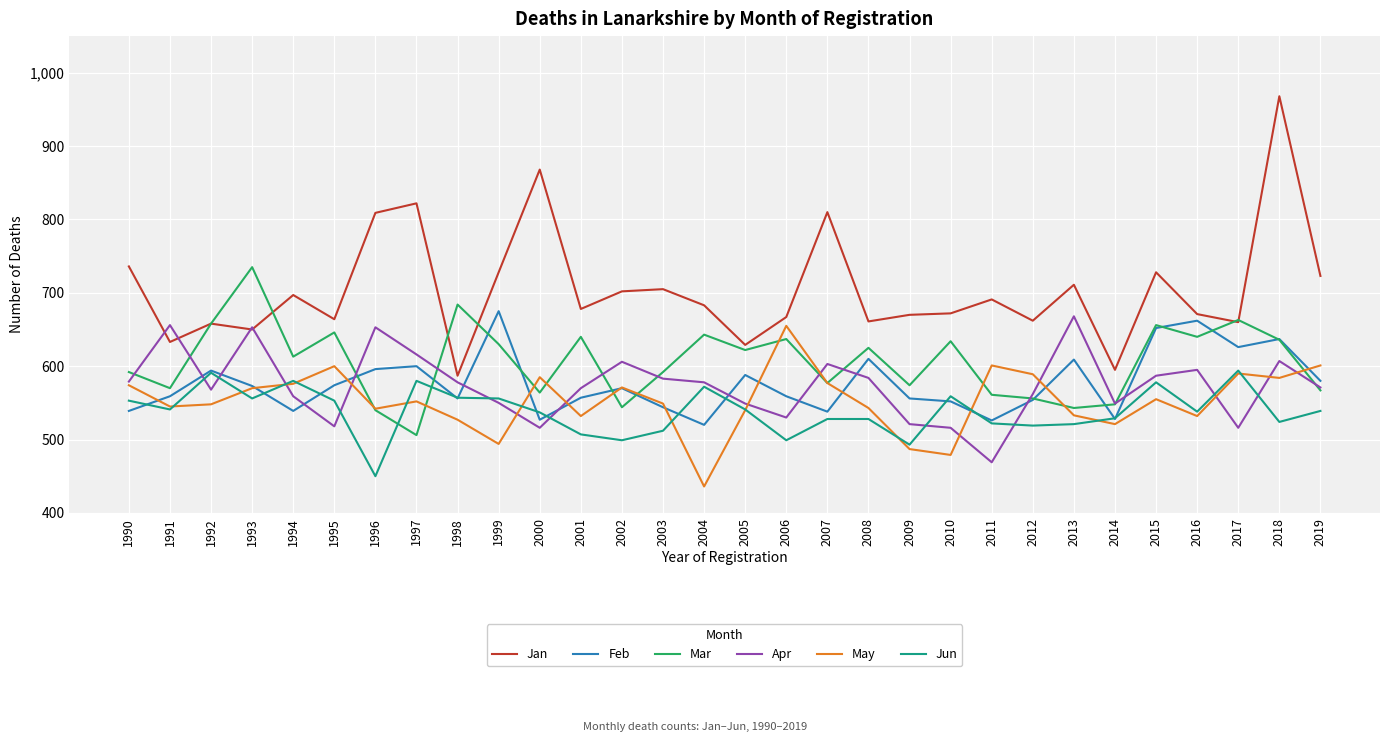

After their last crossing, which series has the higher values: Mar or Jun?

Mar